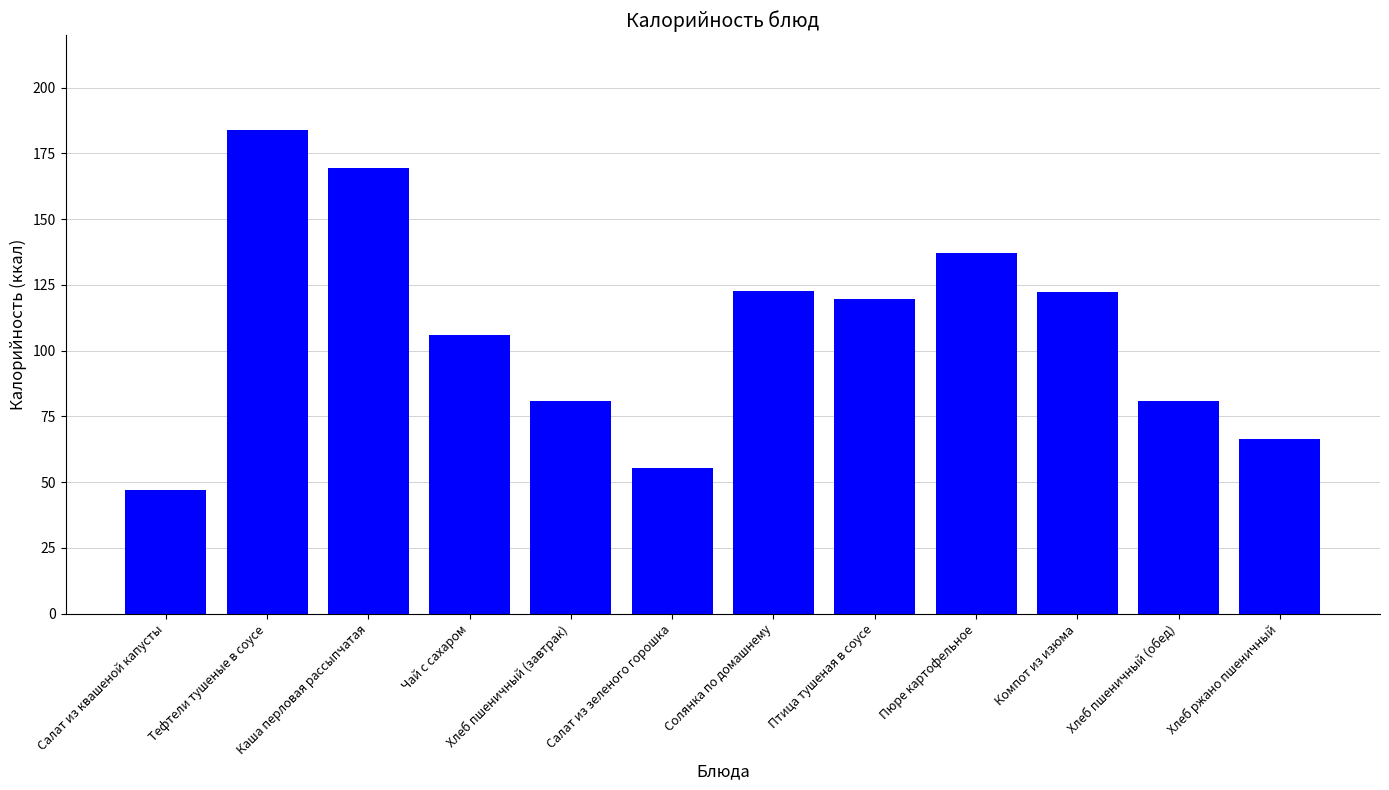

What is the difference between the second highest and second lowest values?

114.2